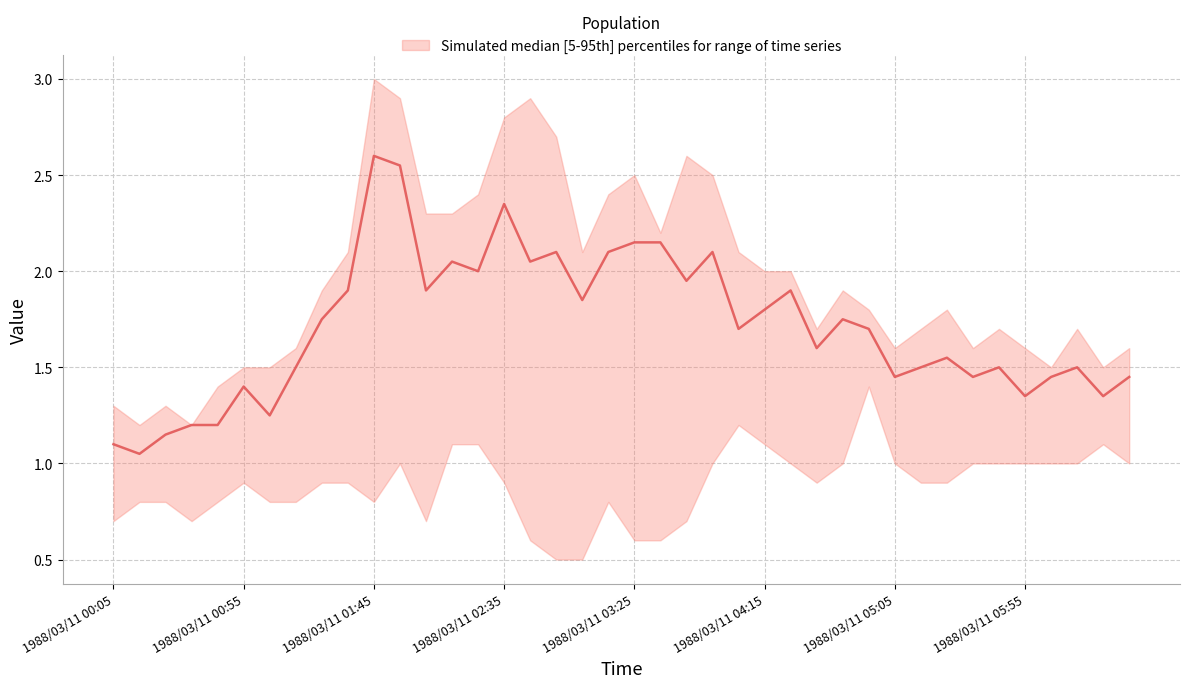

What is the smallest value displayed?

0.5